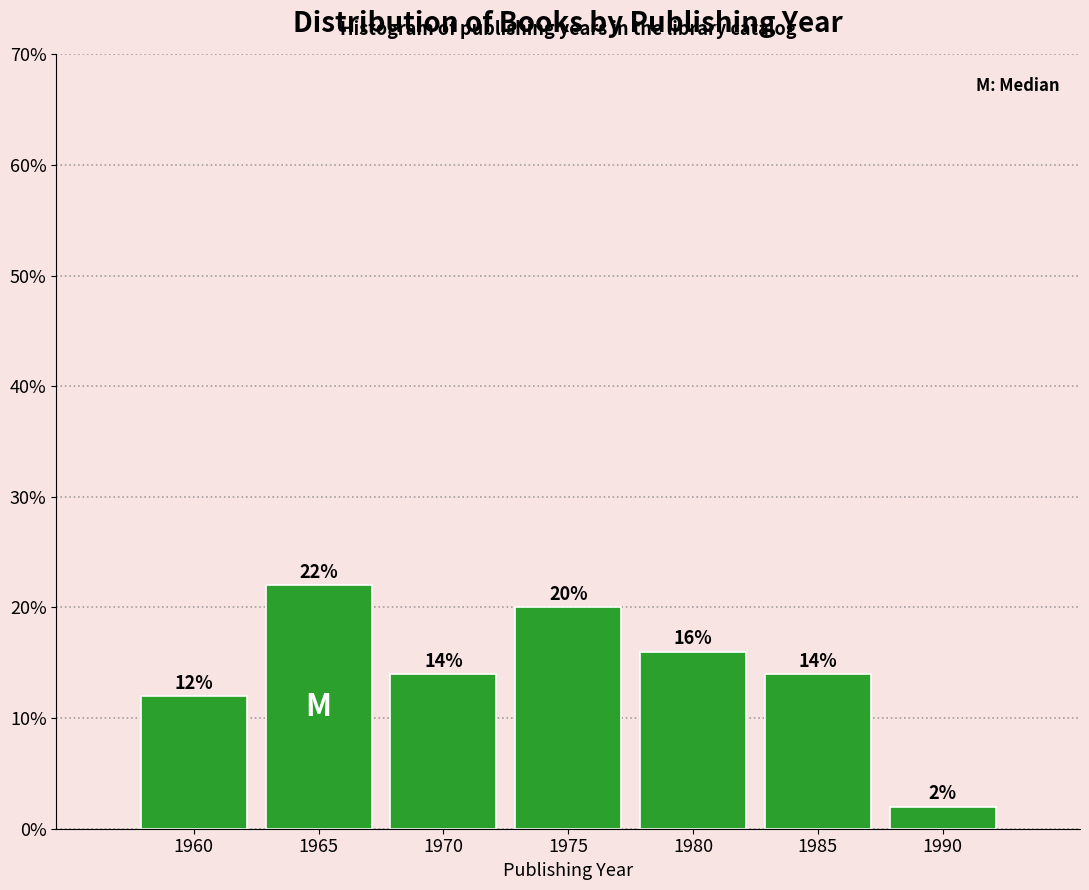

Reading left to right, extract all data points from this chart.

1960=12.0	1965=22.0	1970=14.0	1975=20.0	1980=16.0	1985=14.0	1990=2.0